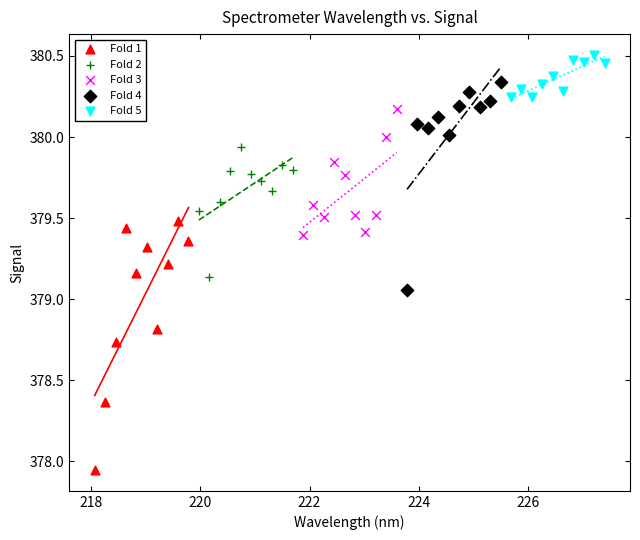

Which series reaches the minimum Y coordinate?

Fold 1